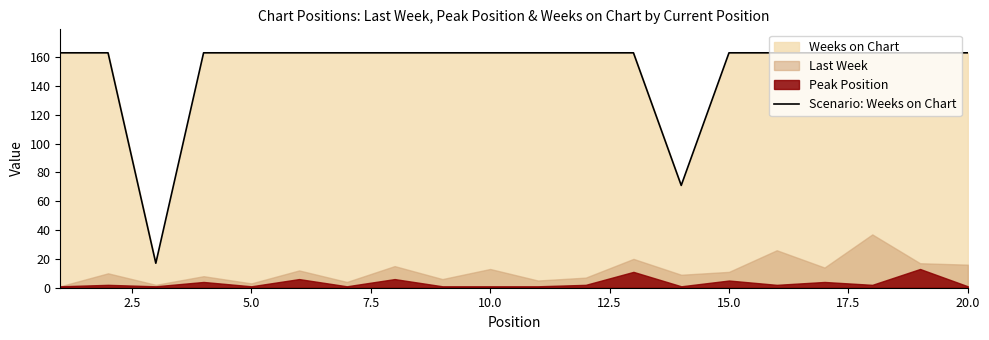

What is the lowest value of the Scenario: Weeks on Chart series?

17